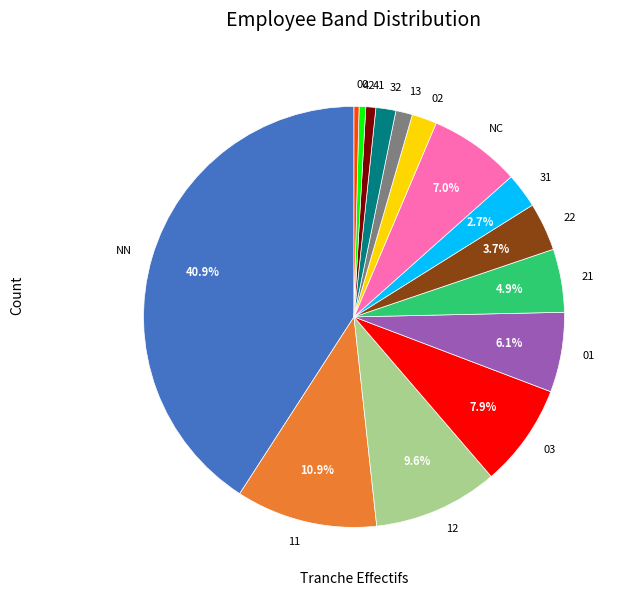

What is the ratio of the value at 41 to the value at 03?

0.1